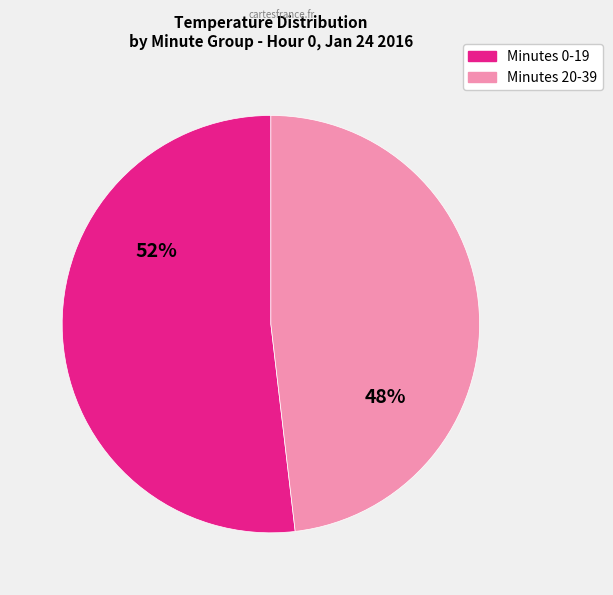

To the nearest percent, what is the difference between the largest and smallest slice percentages?

4%